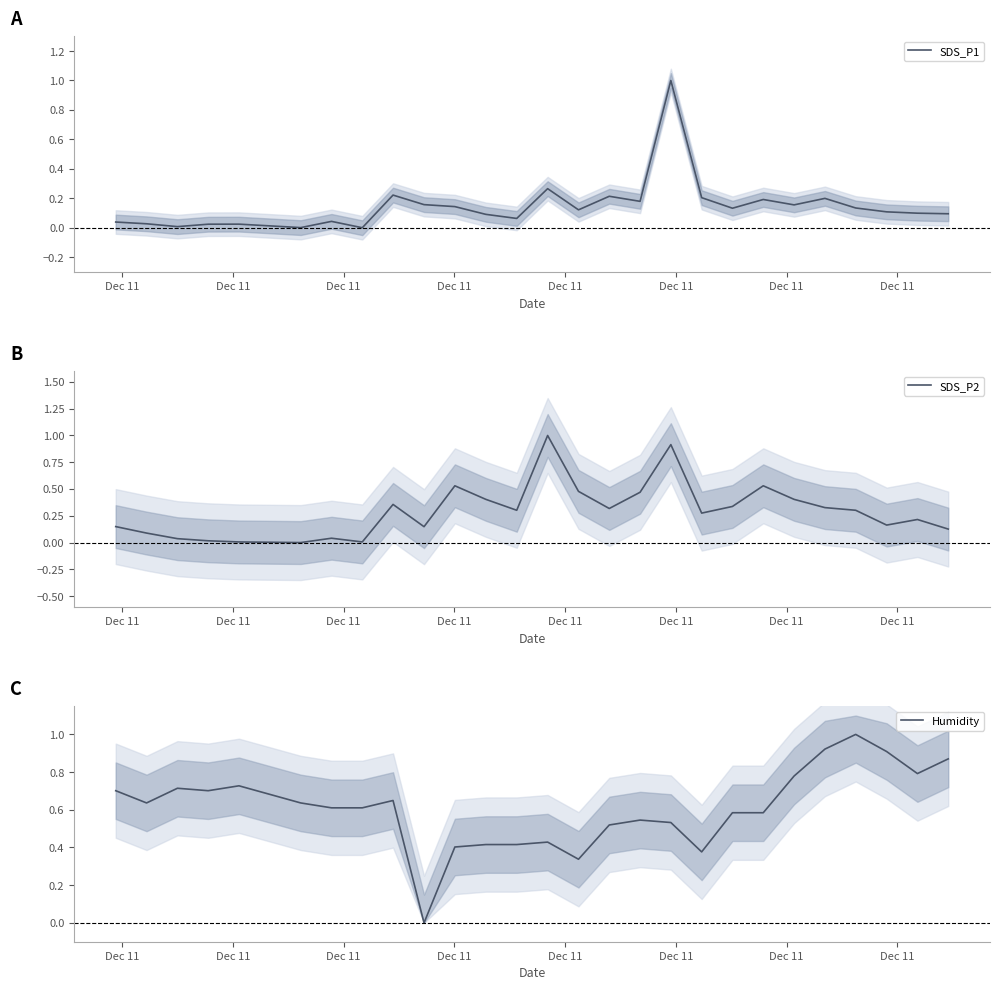

What is the highest value of the SDS_P2 series?

1.0